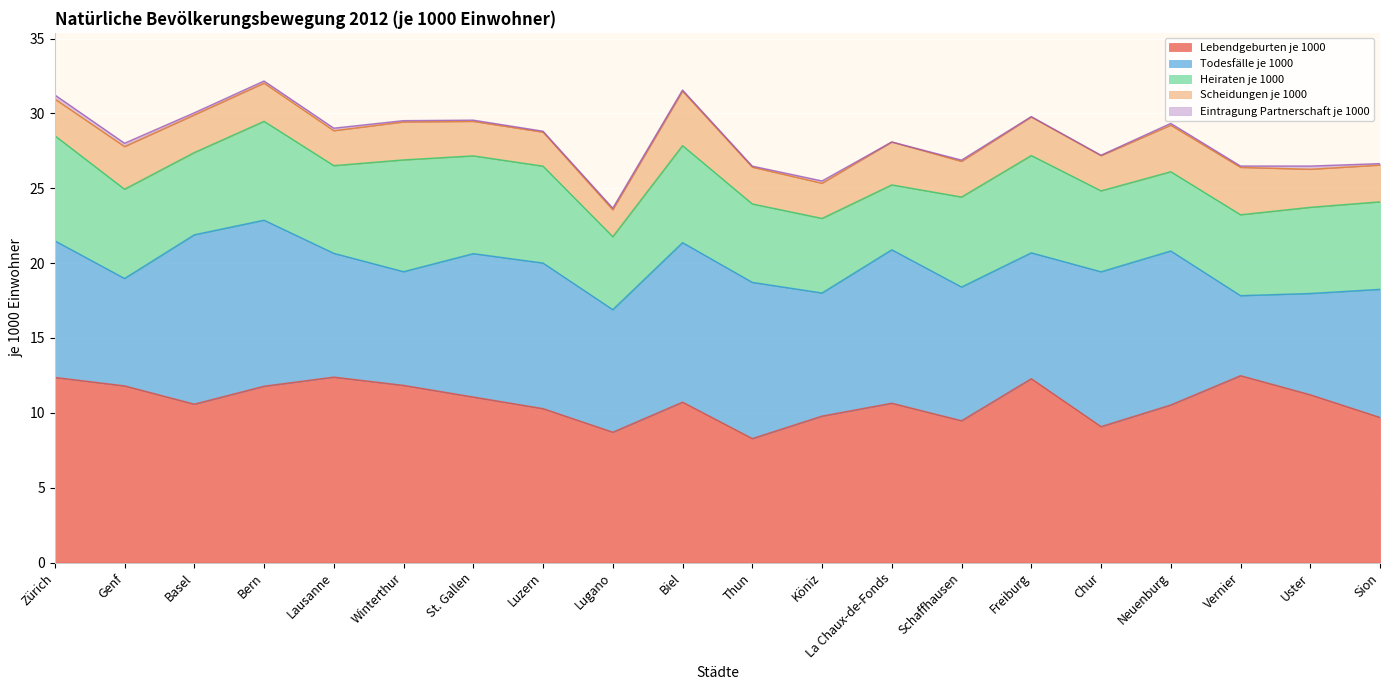

True or false: Todesfälle je 1000 and Eintragung Partnerschaft je 1000 cross at least once.

False